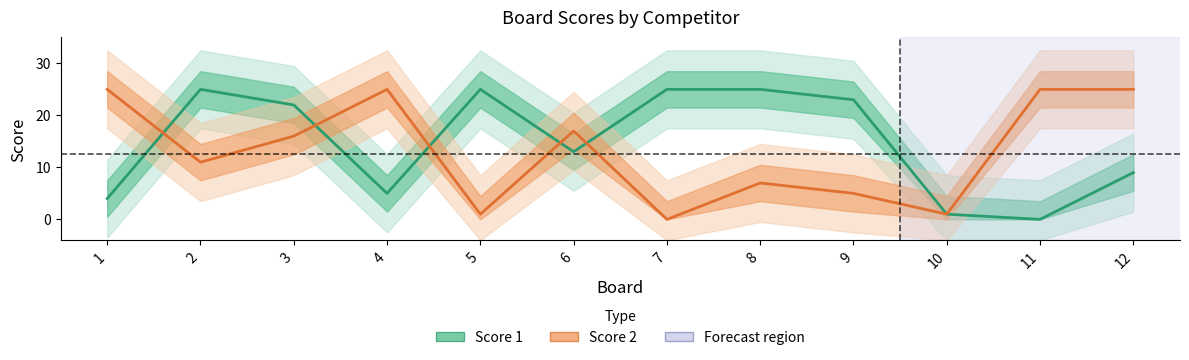

How many values in the Score 1 series exceed 22?

5